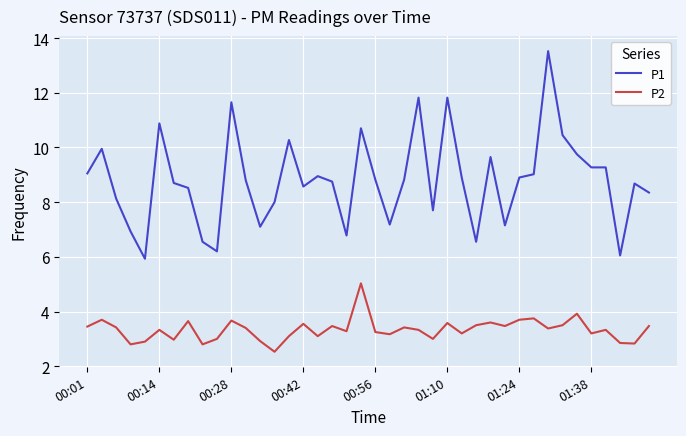

How many lines are shown in the chart?

2